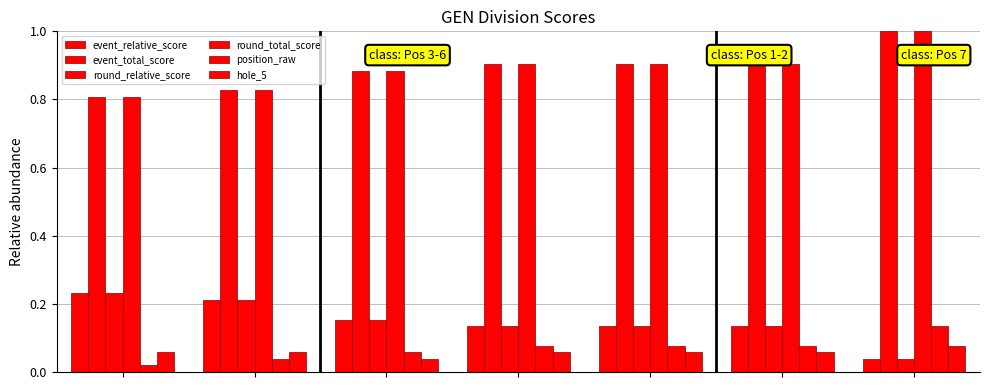

What is the value of the round_relative_score bar at the 5th from the left?

0.1